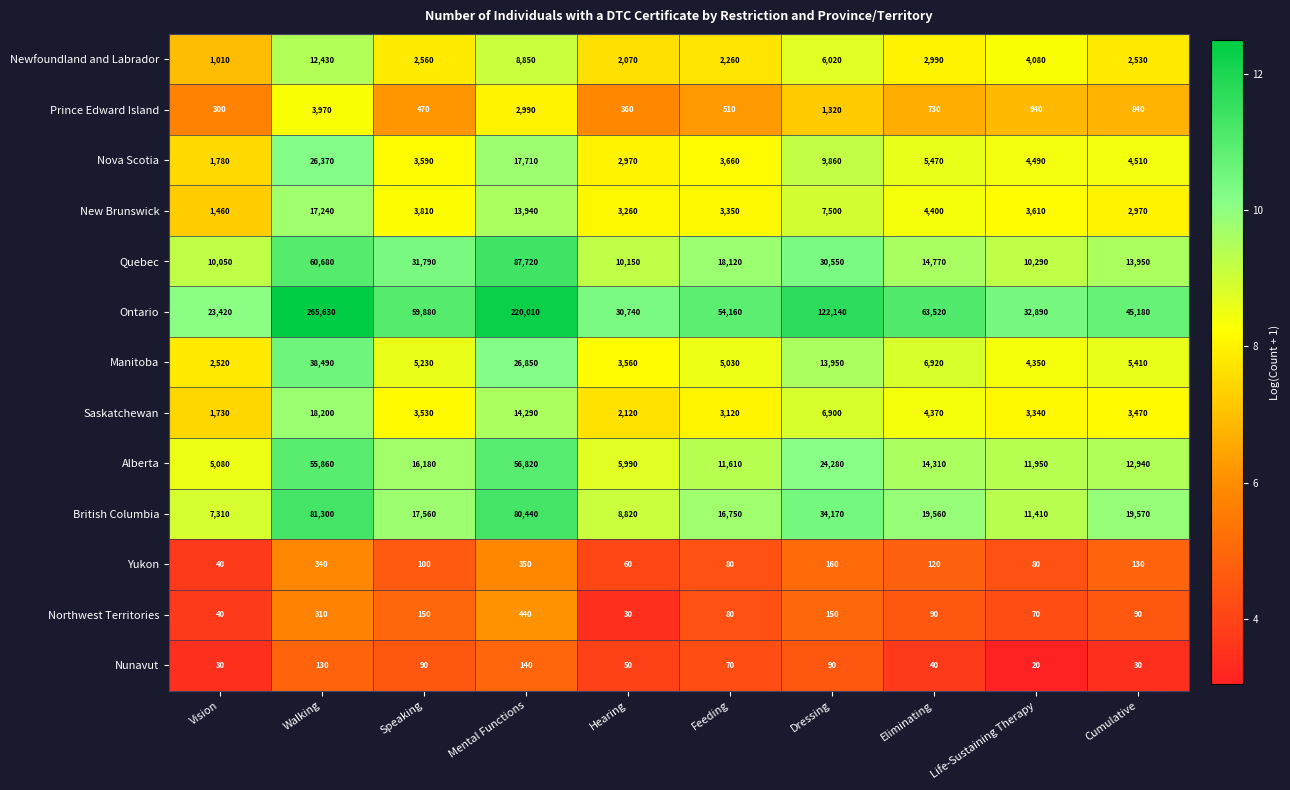

What is the smallest value displayed?

20